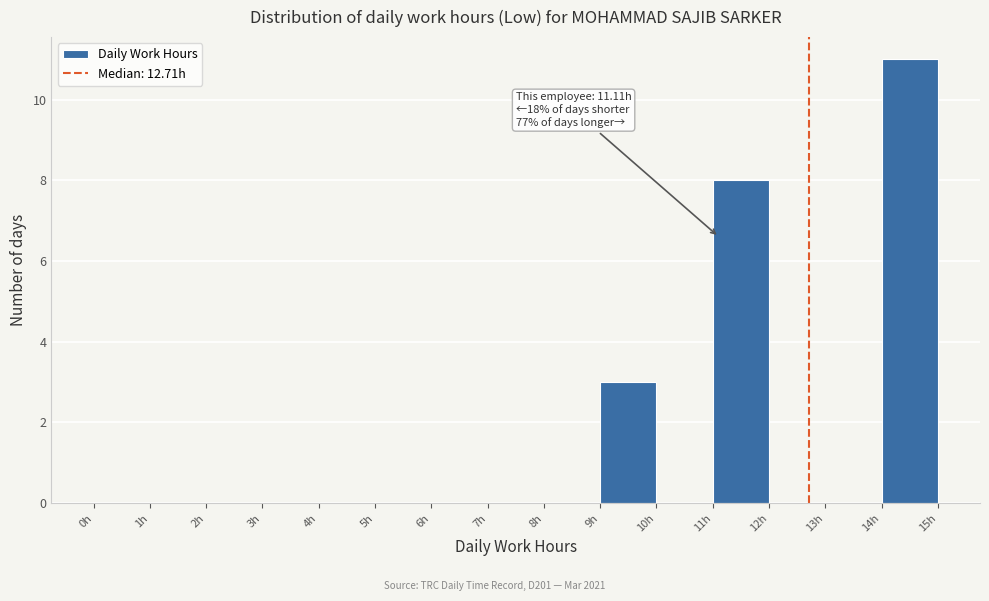

Which range on the x-axis has the tallest bar?

14 to 15